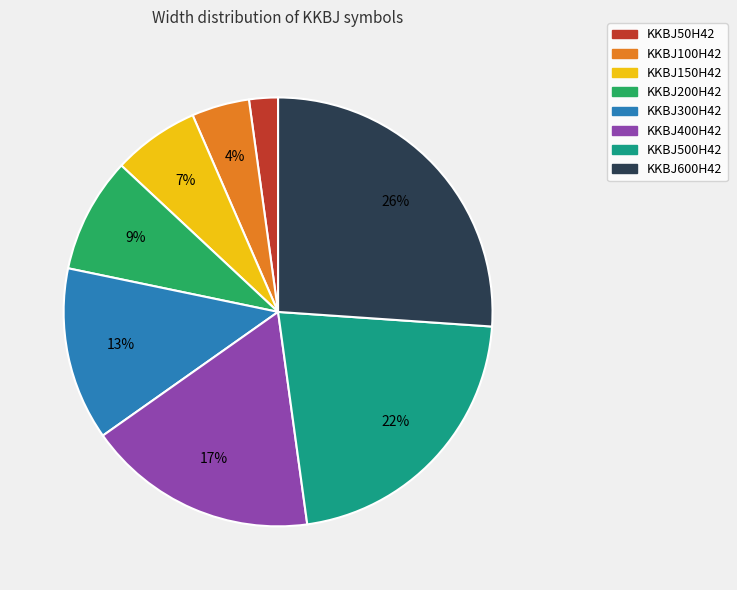

Which has a higher value, KKBJ400H42 or KKBJ200H42?

KKBJ400H42